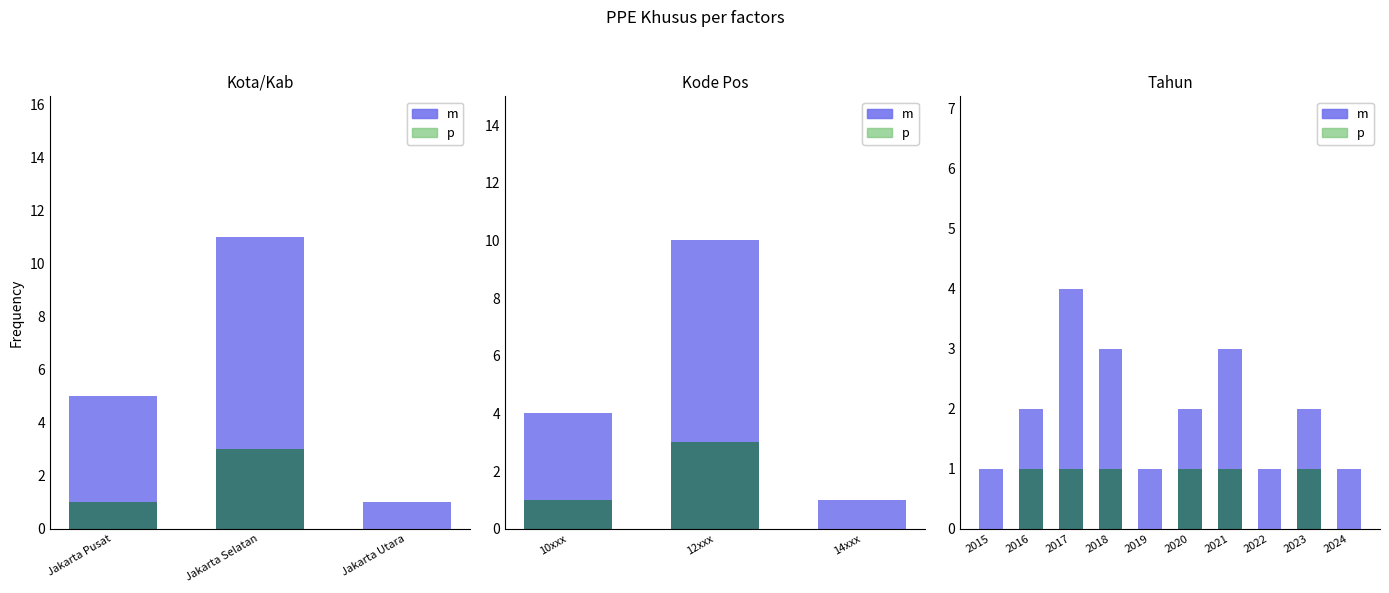

Which has a higher value, 2019 or 2018?

2018